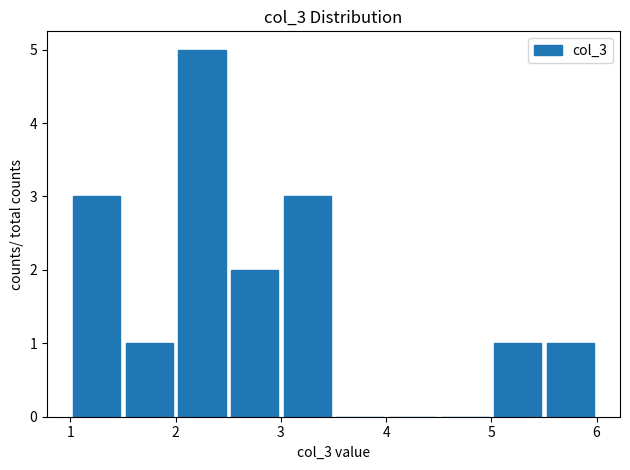

Reading left to right, list every bar in this chart as the range it spans on the x-axis followed by its height. The values are not printed on the chart, so give them approximately, as read against the axis.

1.0 to 1.5: 3
1.5 to 2.0: 1
2.0 to 2.5: 5
2.5 to 3.0: 2
3.0 to 3.5: 3
3.5 to 4.0: 0
4.0 to 4.5: 0
4.5 to 5.0: 0
5.0 to 5.5: 1
5.5 to 6.0: 1